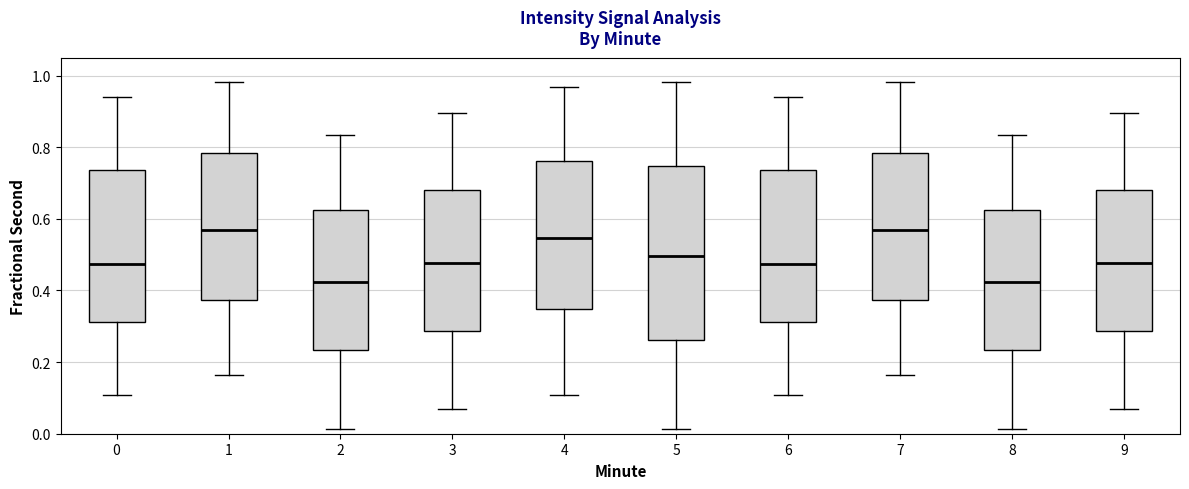

Reading left to right, read every box against the y-axis: the position of its median line, the range the box covers, and the ends of its whiskers. The values are not printed on the chart, so give them approximately, as read against the axis.

0: median 0.48, box 0.32 to 0.74, whiskers 0.10 to 0.94
1: median 0.56, box 0.38 to 0.78, whiskers 0.16 to 0.98
2: median 0.42, box 0.24 to 0.62, whiskers 0.02 to 0.84
3: median 0.48, box 0.28 to 0.68, whiskers 0.06 to 0.90
4: median 0.54, box 0.34 to 0.76, whiskers 0.10 to 0.96
5: median 0.50, box 0.26 to 0.74, whiskers 0.02 to 0.98
6: median 0.48, box 0.32 to 0.74, whiskers 0.10 to 0.94
7: median 0.56, box 0.38 to 0.78, whiskers 0.16 to 0.98
8: median 0.42, box 0.24 to 0.62, whiskers 0.02 to 0.84
9: median 0.48, box 0.28 to 0.68, whiskers 0.06 to 0.90